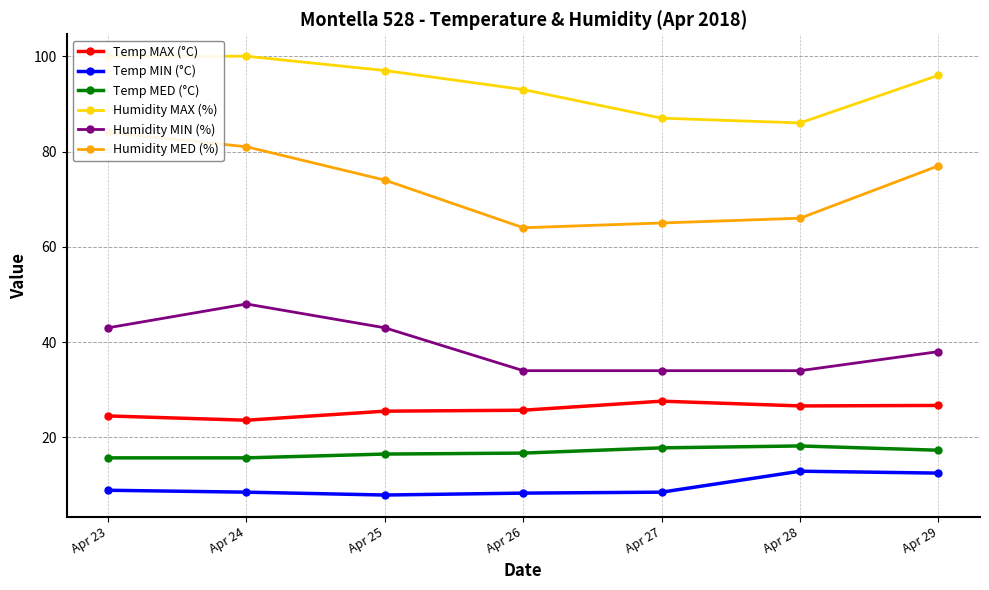

Where is Temp MAX (°C) nearest to the value 25?

Apr 23